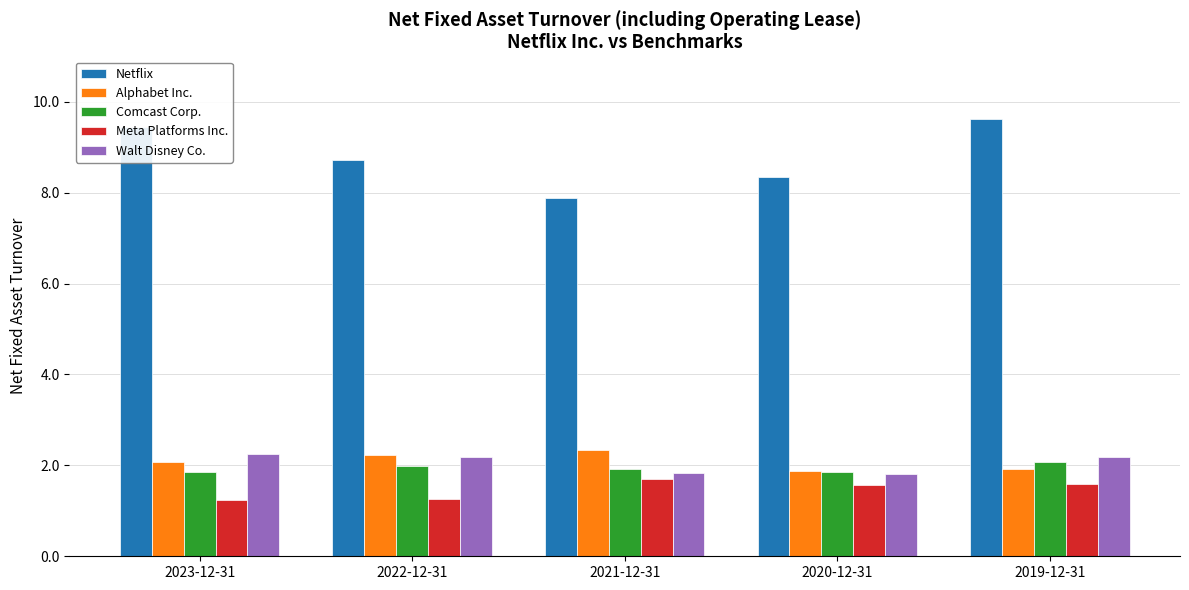

What is the total value across all series at 2023-12-31?

16.9